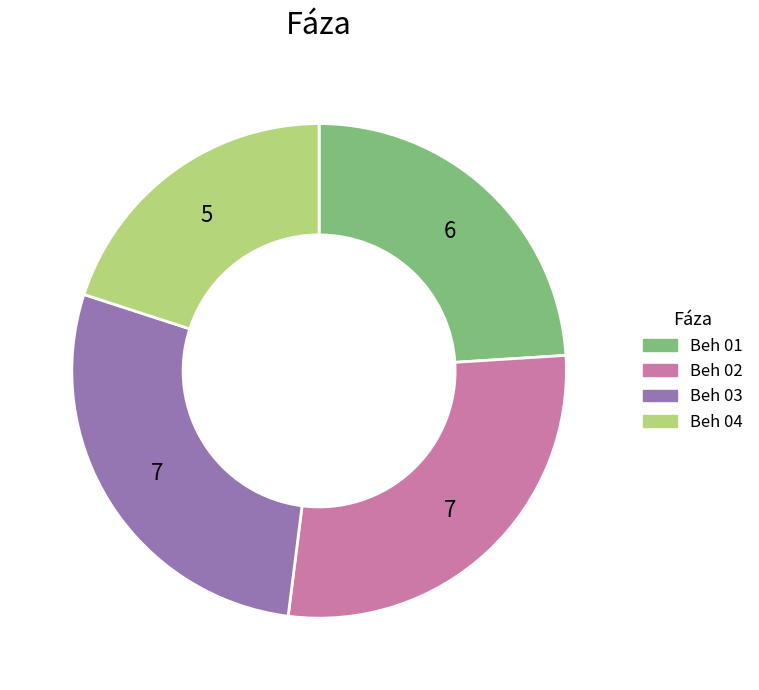

Do Beh 02 and Beh 01 together represent more than half of the pie?

Yes